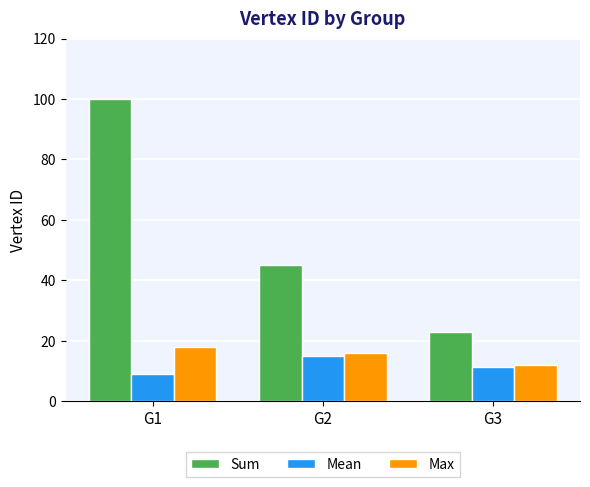

What is the highest value of the Max series?

18.0